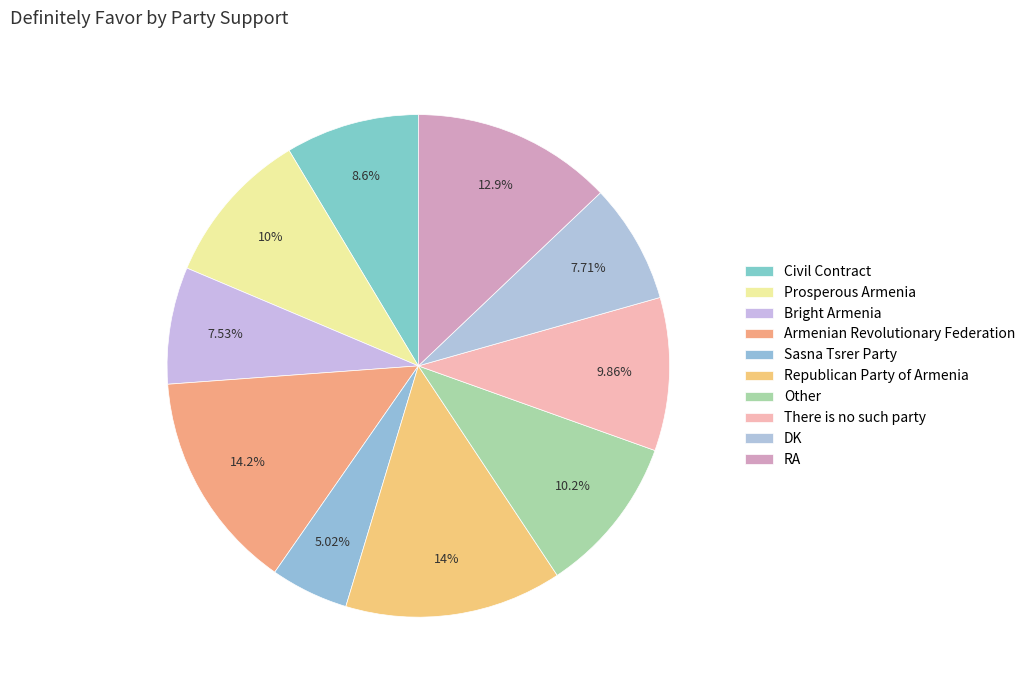

The Civil Contract slice represents 9% of the pie. True or false?

True